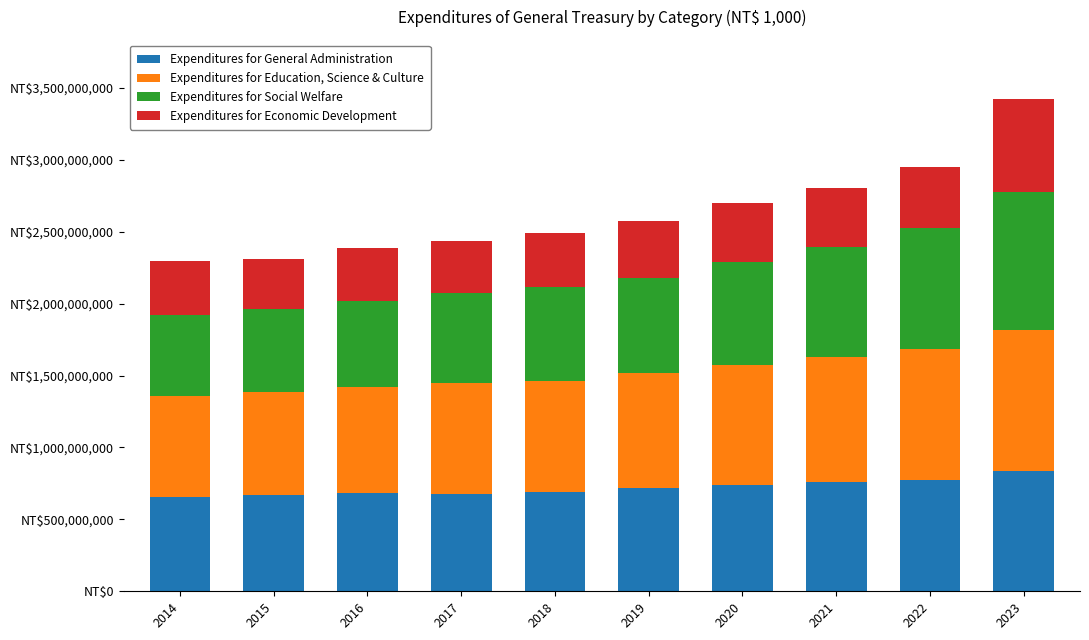

What are all the series names shown in the legend?

Expenditures for General Administration, Expenditures for Education, Science & Culture, Expenditures for Social Welfare, Expenditures for Economic Development